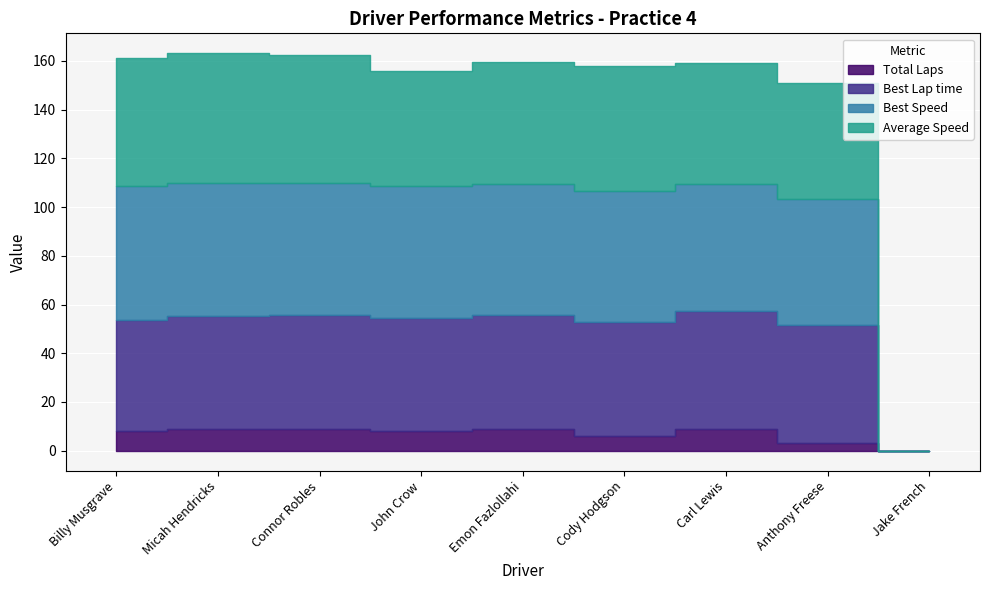

Is it true that Average Speed equals 49.8 at Emon Fazlollahi?

True